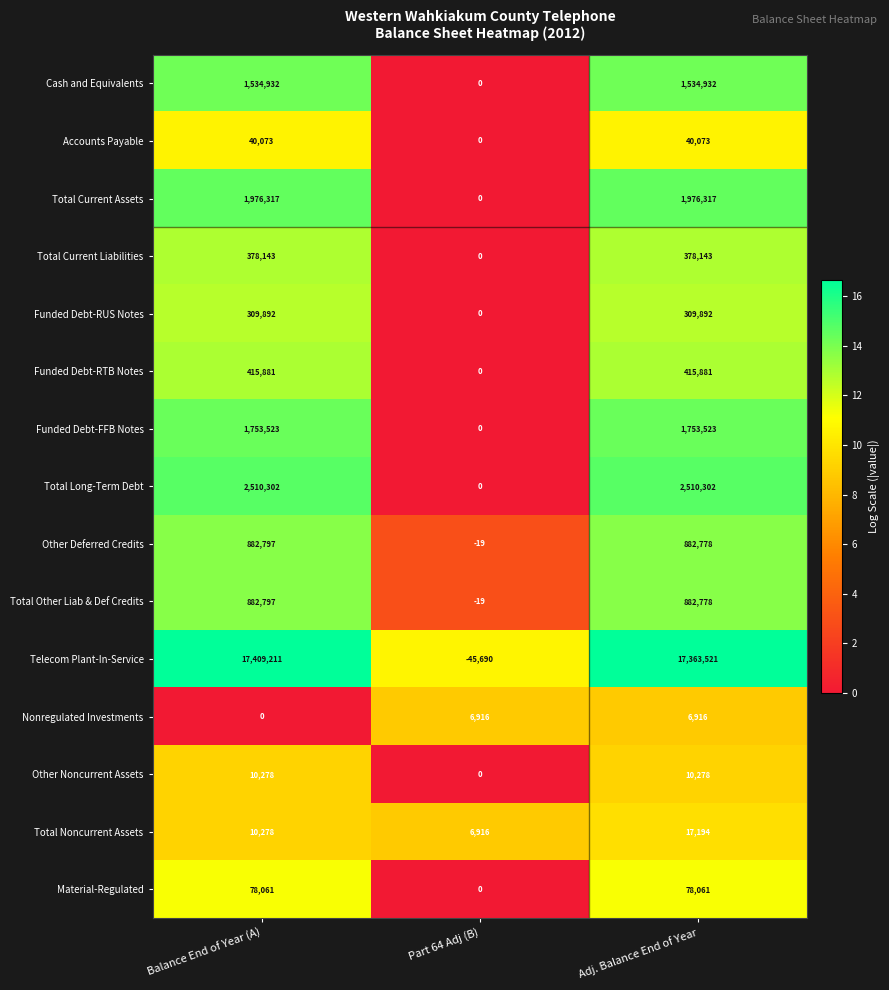

True or false: Other Noncurrent Assets has a value of 10278 at Adj. Balance End of Year.

True